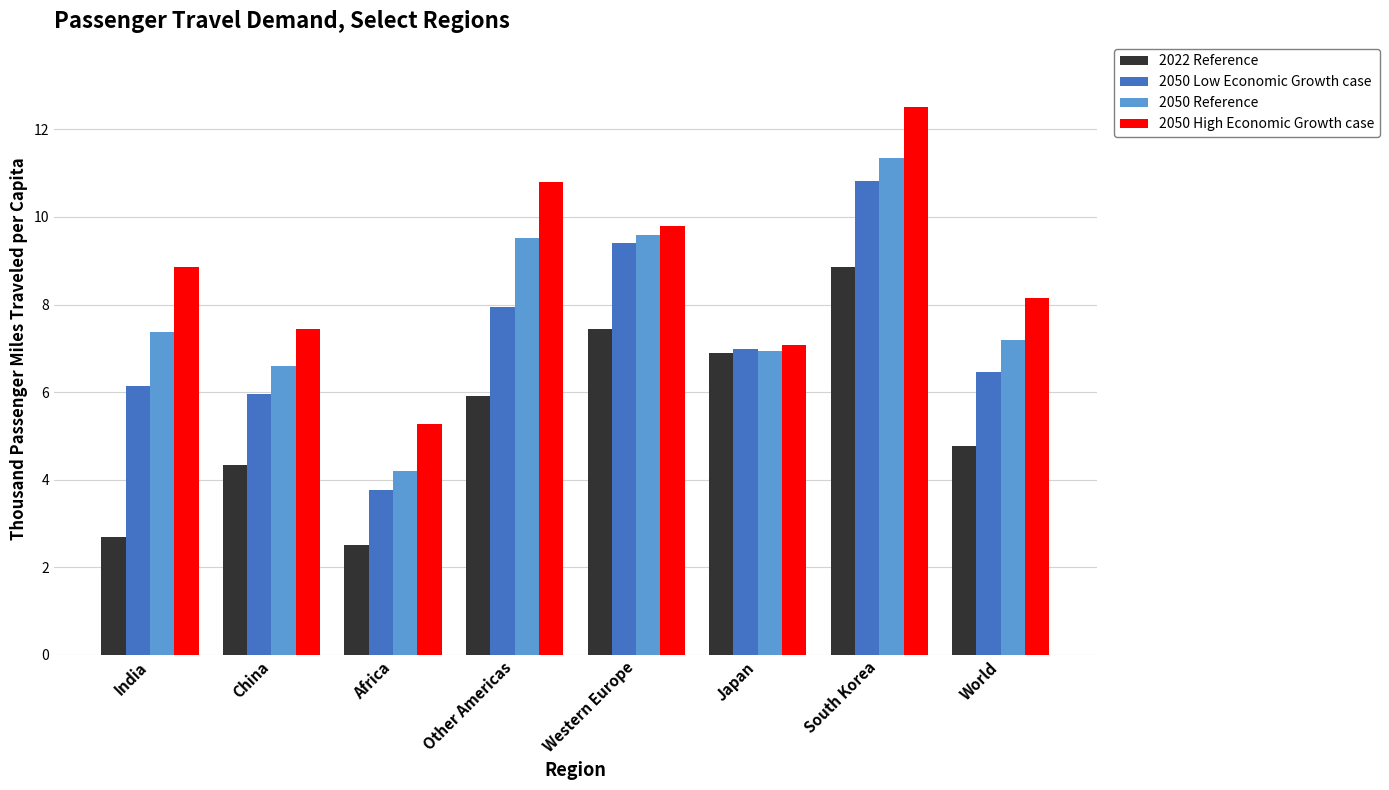

At which label does 2050 Reference reach its peak?

South Korea